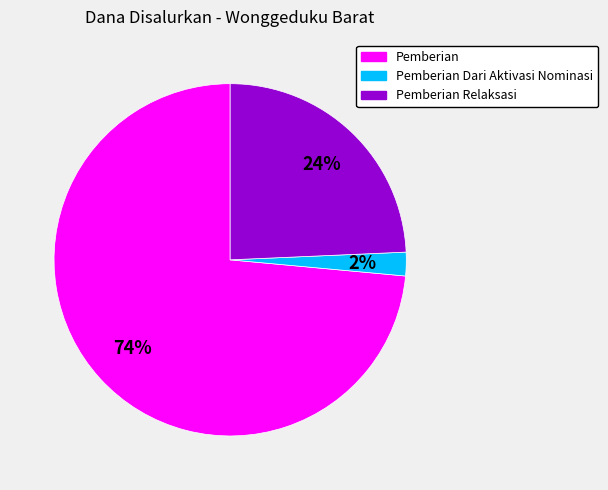

Does any single category account for the majority?

Yes